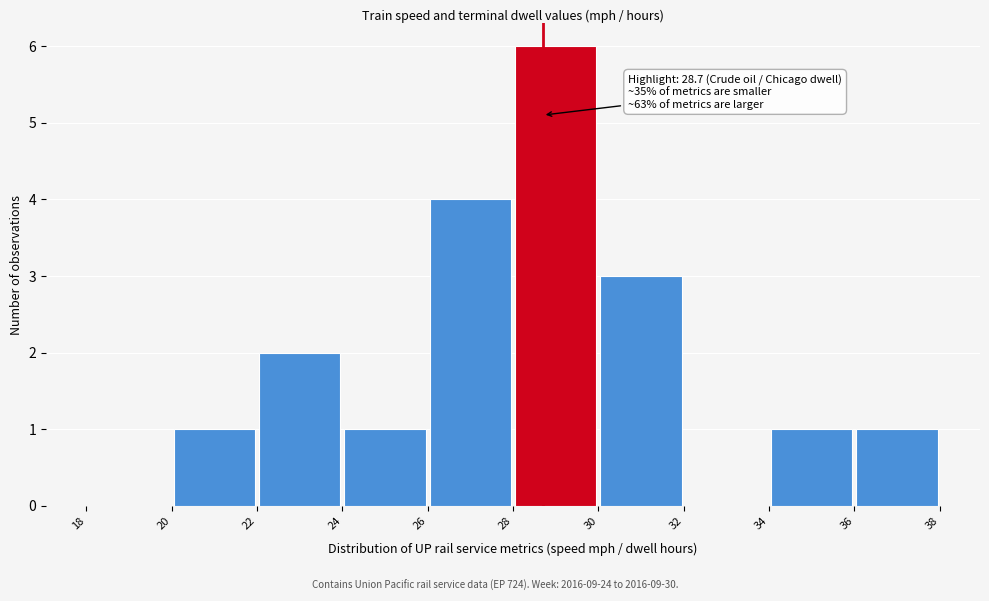

Over which range of the x-axis is the bar tallest?

28 to 30